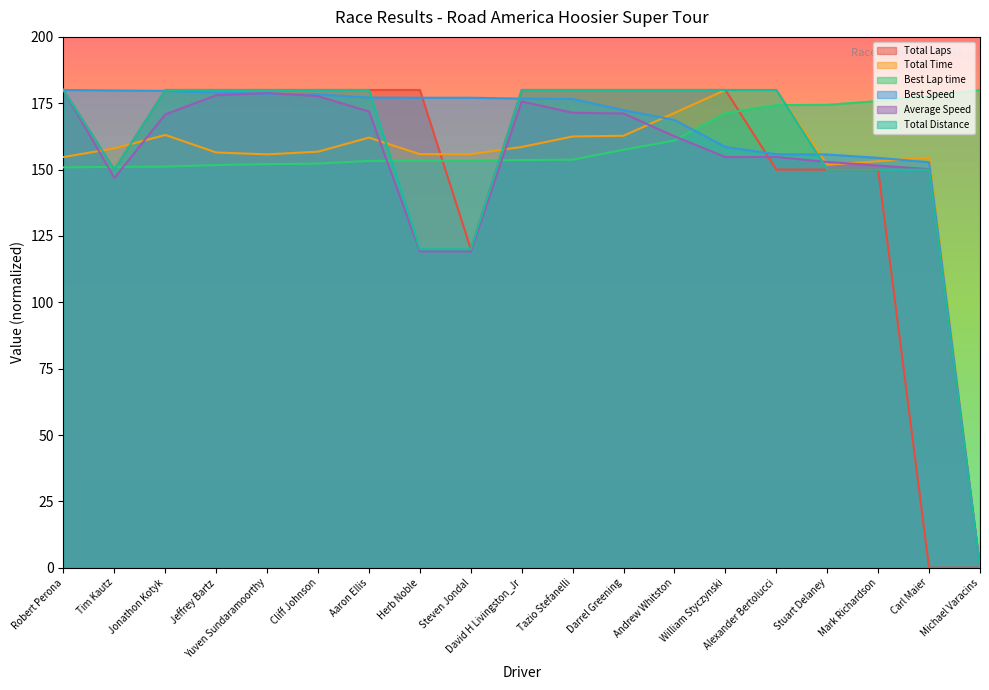

What is the total value across all series at William Styczynski?

1024.5